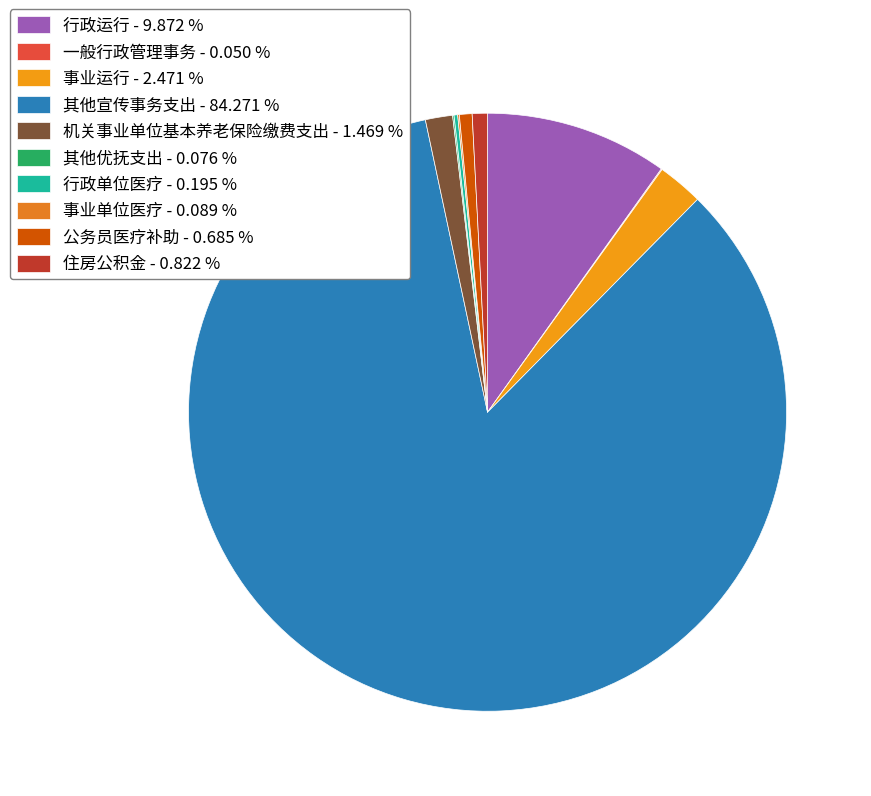

Is it true that 行政运行 is 10% of the pie?

True